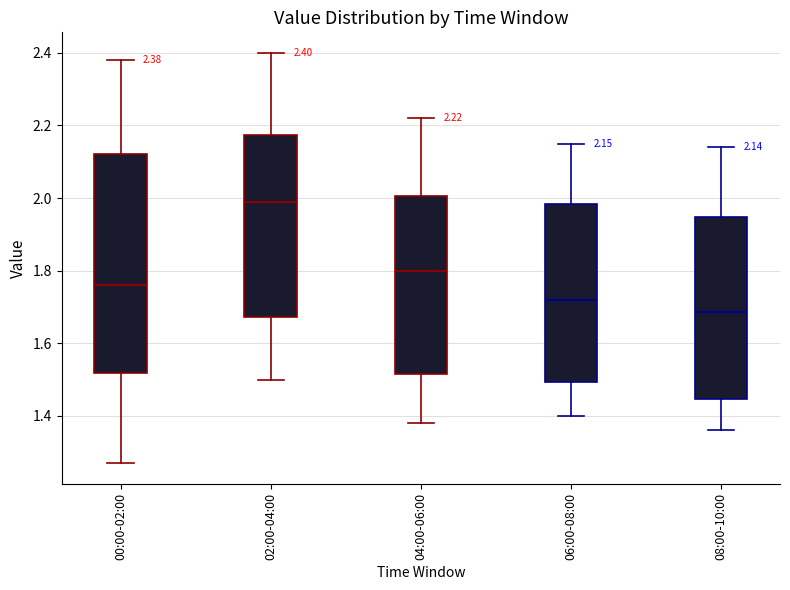

Which box's median line is the lowest?

08:00-10:00